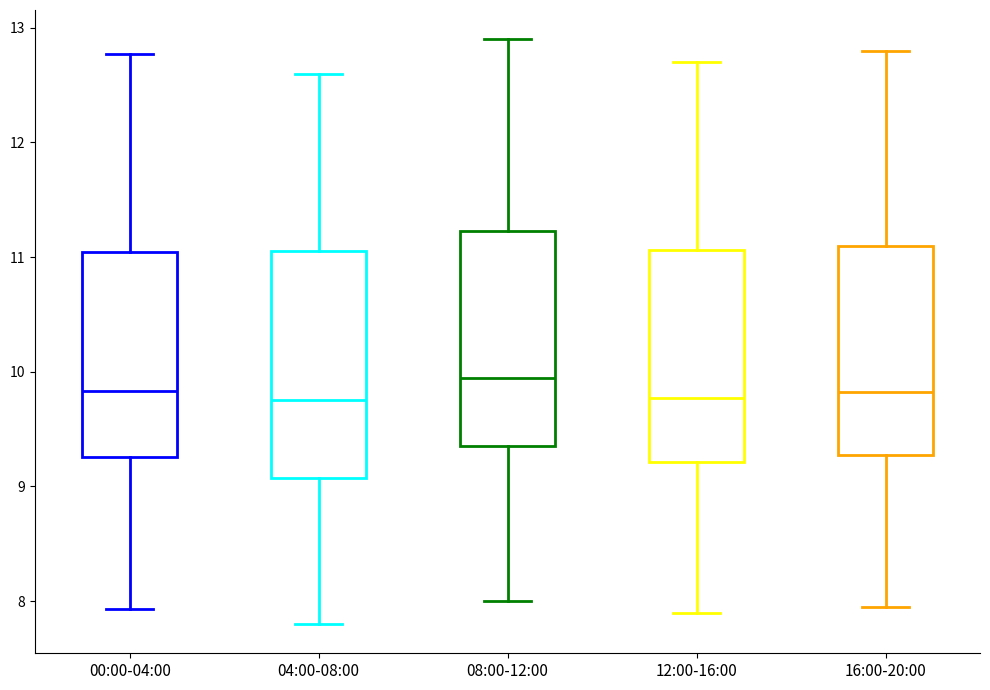

Reading left to right, read every box against the y-axis: the position of its median line, the range the box covers, and the ends of its whiskers. The values are not printed on the chart, so give them approximately, as read against the axis.

00:00-04:00: median 9.8, box 9.3 to 11.0, whiskers 7.9 to 12.8
04:00-08:00: median 9.8, box 9.1 to 11.1, whiskers 7.8 to 12.6
08:00-12:00: median 10.0, box 9.4 to 11.2, whiskers 8.0 to 12.9
12:00-16:00: median 9.8, box 9.2 to 11.1, whiskers 7.9 to 12.7
16:00-20:00: median 9.8, box 9.3 to 11.1, whiskers 8.0 to 12.8